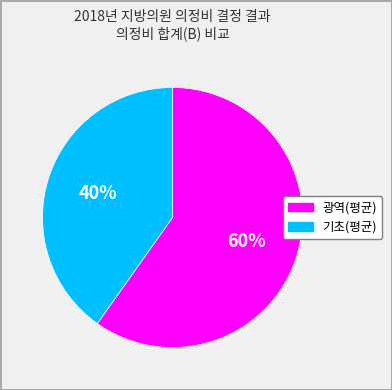

Approximately how many times larger is the value at 광역(평균) compared to 기초(평균)?

1.5